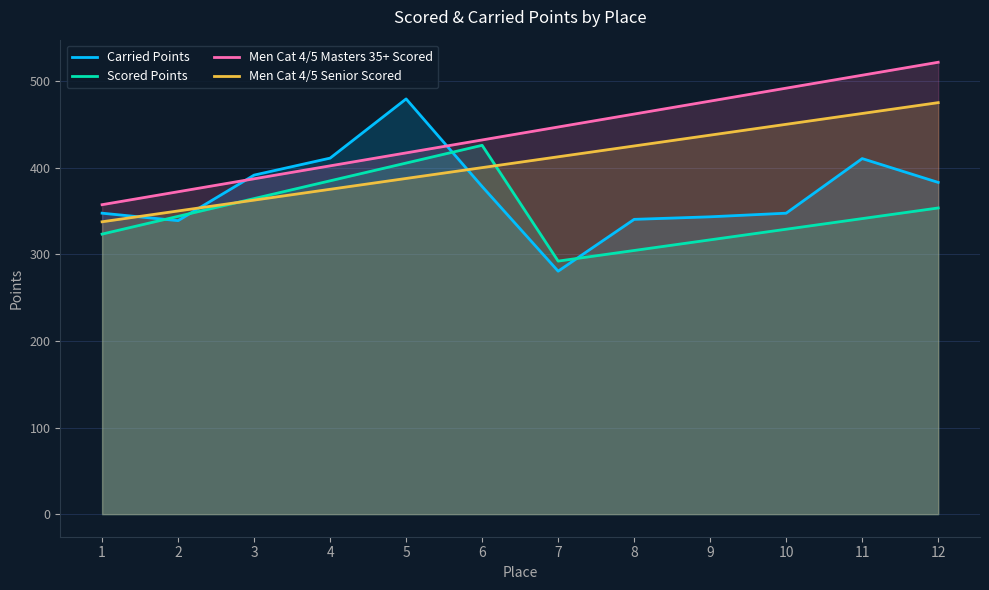

The Scored Points series shows 341.1 at 11. True or false?

True